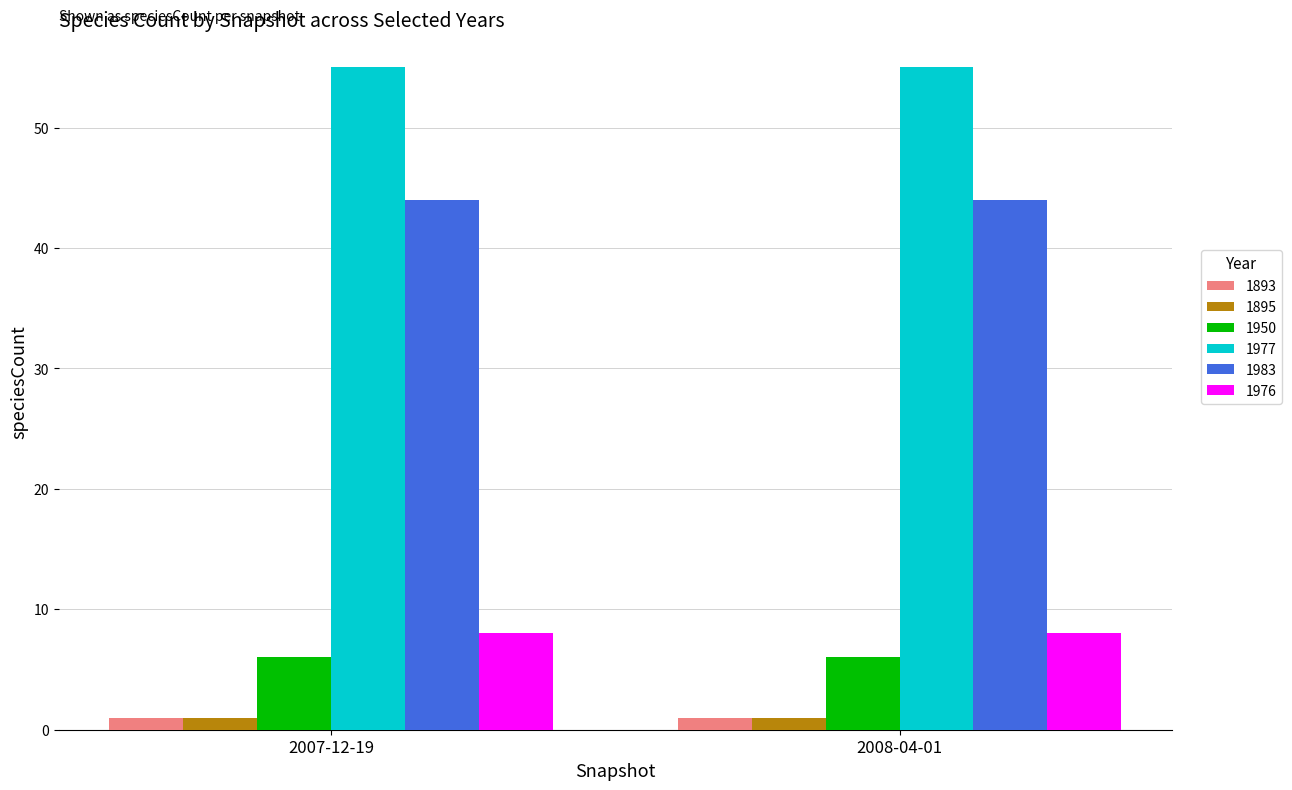

True or false: 1950 has a value of 3 at 2007-12-19.

False